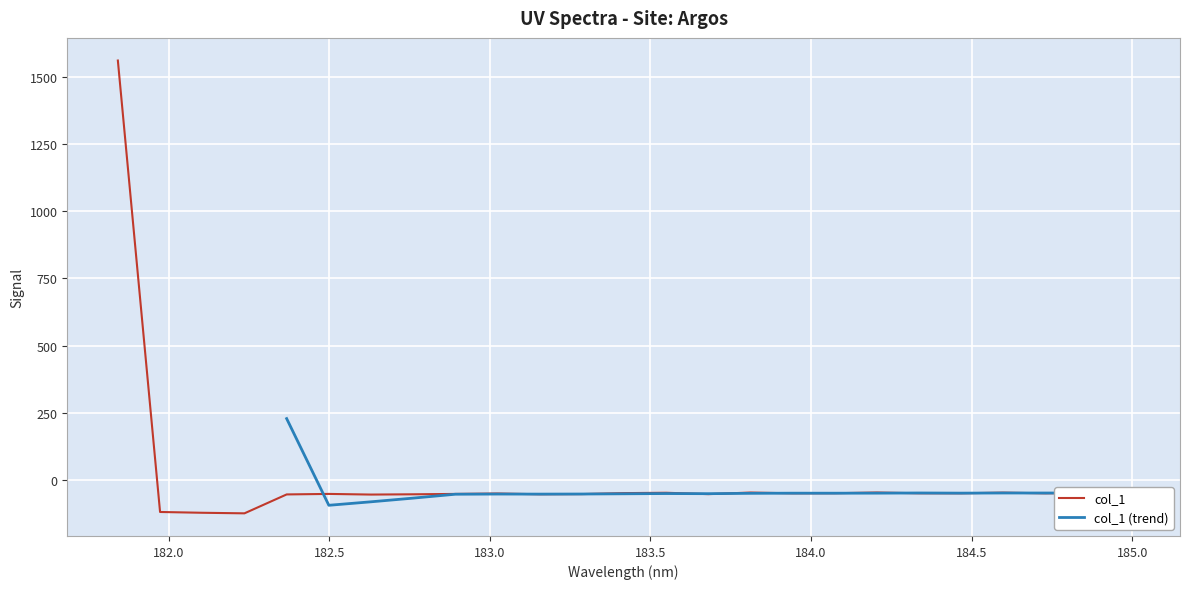

At which label is the value closest to 718?

184.9911297472